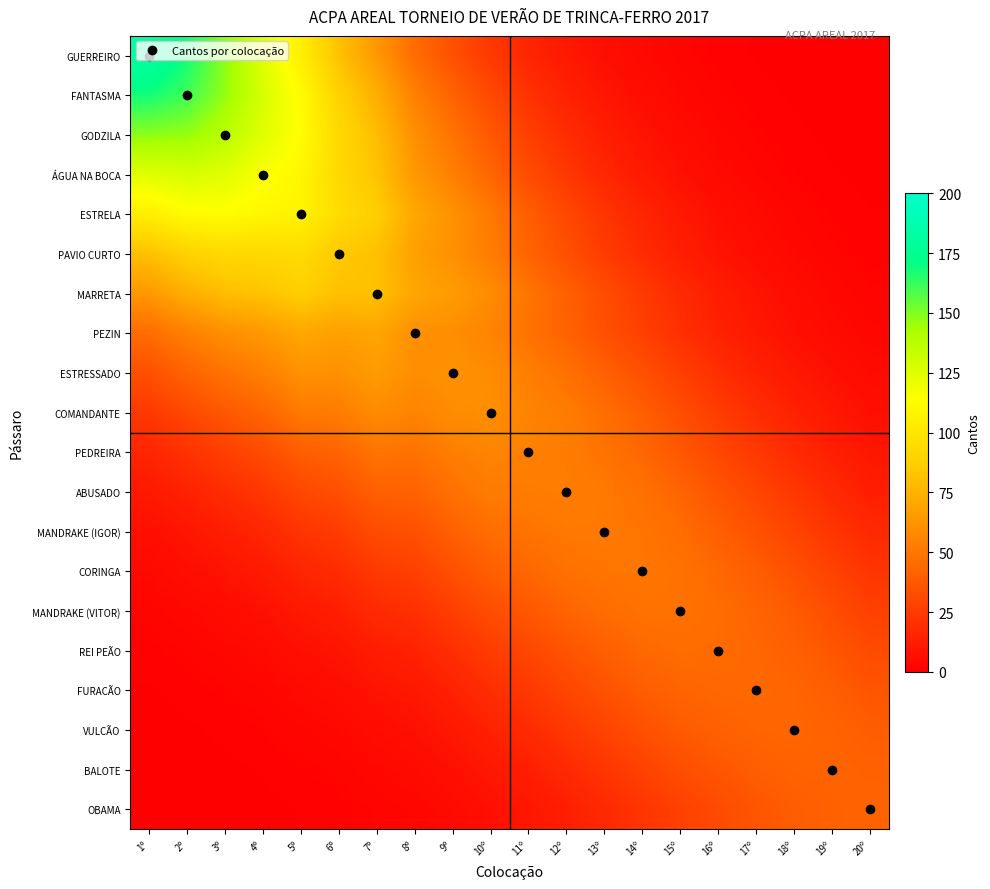

Reading left to right, transcribe all the data shown in this chart.

GUERREIRO: 1º=183.0	2º=168.6	3º=148.2	4º=124.9	5º=105.7	6º=81.3	7º=64.3	8º=45.8	9º=33.9	10º=24.0	11º=16.0	12º=10.5	13º=6.6	14º=4.0	15º=2.3	16º=1.3	17º=0.7	18º=0.3	19º=0.2	20º=0.1
FANTASMA: 1º=168.6	2º=161.0	3º=146.5	4º=127.9	5º=112.3	6º=89.3	7º=73.4	8º=54.0	9º=41.7	10º=30.7	11º=21.3	12º=14.5	13º=9.4	14º=5.9	15º=3.6	16º=2.0	17º=1.1	18º=0.6	19º=0.3	20º=0.2
GODZILA: 1º=148.2	2º=146.5	3º=138.0	4º=124.5	5º=113.5	6º=93.1	7º=79.5	8º=60.3	9º=48.4	10º=37.2	11º=26.7	12º=18.9	13º=12.8	14º=8.4	15º=5.2	16º=3.1	17º=1.8	18º=1.0	19º=0.5	20º=0.3
ÁGUA NA BOCA: 1º=124.9	2º=127.9	3º=124.5	4º=116.0	5º=109.8	6º=92.8	7º=82.3	8º=64.3	9º=53.7	10º=42.8	11º=31.9	12º=23.5	13º=16.5	14º=11.2	15º=7.3	16º=4.5	17º=2.7	18º=1.6	19º=0.9	20º=0.5
ESTRELA: 1º=105.7	2º=112.3	3º=113.5	4º=109.8	5º=108.0	6º=94.6	7º=87.2	8º=70.6	9º=61.4	10º=50.9	11º=39.4	12º=30.2	13º=22.1	14º=15.6	15º=10.6	16º=6.8	17º=4.3	18º=2.6	19º=1.5	20º=0.8
PAVIO CURTO: 1º=81.3	2º=89.3	3º=93.1	4º=92.8	5º=94.6	6º=85.0	7º=81.4	8º=67.4	9º=61.0	10º=52.6	11º=42.2	12º=33.6	13º=25.5	14º=18.8	15º=13.2	16º=8.8	17º=5.7	18º=3.6	19º=2.2	20º=1.3
MARRETA: 1º=64.3	2º=73.4	3º=79.5	4º=82.3	5º=87.2	6º=81.4	7º=81.0	8º=69.6	9º=65.5	10º=58.9	11º=49.0	12º=40.6	13º=32.1	14º=24.6	15º=17.9	16º=12.5	17º=8.5	18º=5.5	19º=3.5	20º=2.1
PEZIN: 1º=45.8	2º=54.0	3º=60.3	4º=64.3	5º=70.6	6º=67.4	7º=69.6	8º=61.0	9º=59.8	10º=55.8	11º=48.0	12º=41.4	13º=34.0	14º=27.0	15º=20.5	16º=14.7	17º=10.4	18º=7.0	19º=4.6	20º=2.9
ESTRESSADO: 1º=33.9	2º=41.7	3º=48.4	4º=53.7	5º=61.4	6º=61.0	7º=65.5	8º=59.8	9º=61.0	10º=59.3	11º=53.1	12º=47.6	13º=40.7	14º=33.7	15º=26.5	16º=19.9	17º=14.6	18º=10.3	19º=7.0	20º=4.6
COMANDANTE: 1º=24.0	2º=30.7	3º=37.2	4º=42.8	5º=50.9	6º=52.6	7º=58.9	8º=55.8	9º=59.3	10º=60.0	11º=55.9	12º=52.2	13º=46.4	14º=39.9	15º=32.8	16º=25.6	17º=19.5	18º=14.3	19º=10.1	20º=6.9
PEDREIRA: 1º=16.0	2º=21.3	3º=26.7	4º=31.9	5º=39.4	6º=42.2	7º=49.0	8º=48.0	9º=53.1	10º=55.9	11º=54.0	12º=52.4	13º=48.5	14º=43.4	15º=37.0	16º=30.0	17º=23.9	18º=18.2	19º=13.3	20º=9.5
ABUSADO: 1º=10.5	2º=14.5	3º=18.9	4º=23.5	5º=30.2	6º=33.6	7º=40.6	8º=41.4	9º=47.6	10º=52.2	11º=52.4	12º=53.0	13º=51.0	14º=47.5	15º=42.2	16º=35.6	17º=29.4	18º=23.4	19º=17.8	20º=13.2
MANDRAKE (IGOR): 1º=6.6	2º=9.4	3º=12.8	4º=16.5	5º=22.1	6º=25.5	7º=32.1	8º=34.0	9º=40.7	10º=46.4	11º=48.5	12º=51.0	13º=51.0	14º=49.5	15º=45.7	16º=40.1	17º=34.5	18º=28.5	19º=22.6	20º=17.5
CORINGA: 1º=4.0	2º=5.9	3º=8.4	4º=11.2	5º=15.6	6º=18.8	7º=24.6	8º=27.0	9º=33.7	10º=39.9	11º=43.4	12º=47.5	13º=49.5	14º=50.0	15º=48.0	16º=43.8	17º=39.3	18º=33.8	19º=27.9	20º=22.4
MANDRAKE (VITOR): 1º=2.3	2º=3.6	3º=5.2	4º=7.3	5º=10.6	6º=13.2	7º=17.9	8º=20.5	9º=26.5	10º=32.8	11º=37.0	12º=42.2	13º=45.7	14º=48.0	15º=48.0	16º=45.6	17º=42.5	18º=38.0	19º=32.7	20º=27.3
REI PEÃO: 1º=1.3	2º=2.0	3º=3.1	4º=4.5	5º=6.8	6º=8.8	7º=12.5	8º=14.7	9º=19.9	10º=25.6	11º=30.0	12º=35.6	13º=40.1	14º=43.8	15º=45.6	16º=45.0	17º=43.6	18º=40.6	19º=36.3	20º=31.6
FURACÃO: 1º=0.7	2º=1.1	3º=1.8	4º=2.7	5º=4.3	6º=5.7	7º=8.5	8º=10.4	9º=14.6	10º=19.5	11º=23.9	12º=29.4	13º=34.5	14º=39.3	15º=42.5	16º=43.6	17º=44.0	18º=42.6	19º=39.7	20º=35.9
VULCÃO: 1º=0.3	2º=0.6	3º=1.0	4º=1.6	5º=2.6	6º=3.6	7º=5.5	8º=7.0	9º=10.3	10º=14.3	11º=18.2	12º=23.4	13º=28.5	14º=33.8	15º=38.0	16º=40.6	17º=42.6	18º=43.0	19º=41.7	20º=39.2
BALOTE: 1º=0.2	2º=0.3	3º=0.5	4º=0.9	5º=1.5	6º=2.2	7º=3.5	8º=4.6	9º=7.0	10º=10.1	11º=13.3	12º=17.8	13º=22.6	14º=27.9	15º=32.7	16º=36.3	17º=39.7	18º=41.7	19º=42.0	20º=41.2
OBAMA: 1º=0.1	2º=0.2	3º=0.3	4º=0.5	5º=0.8	6º=1.3	7º=2.1	8º=2.9	9º=4.6	10º=6.9	11º=9.5	12º=13.2	13º=17.5	14º=22.4	15º=27.3	16º=31.6	17º=35.9	18º=39.2	19º=41.2	20º=42.0